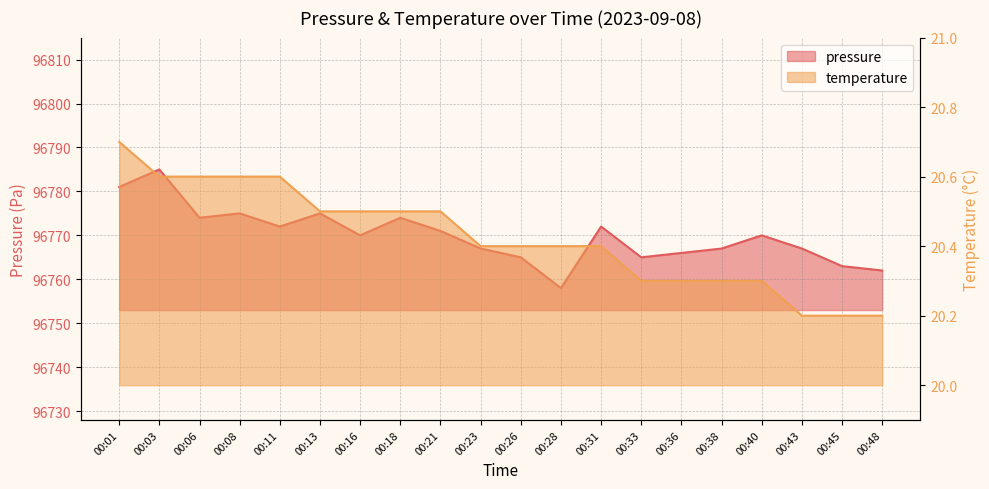

What is the lowest value of the pressure series?

96758.0